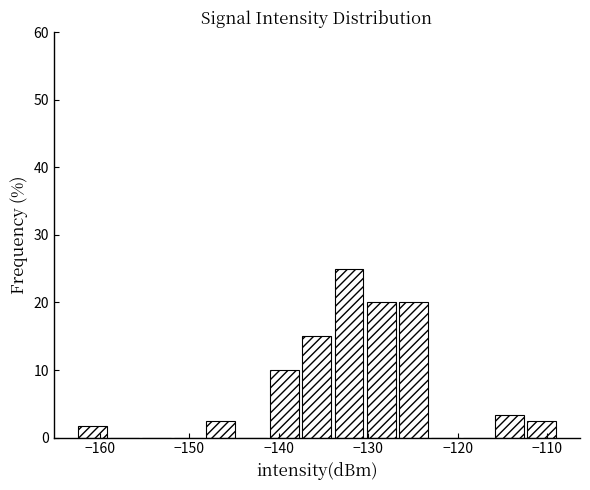

Around what value on the x-axis is the tallest bar? Give the approximate position of its centre, as read against the axis.

-132